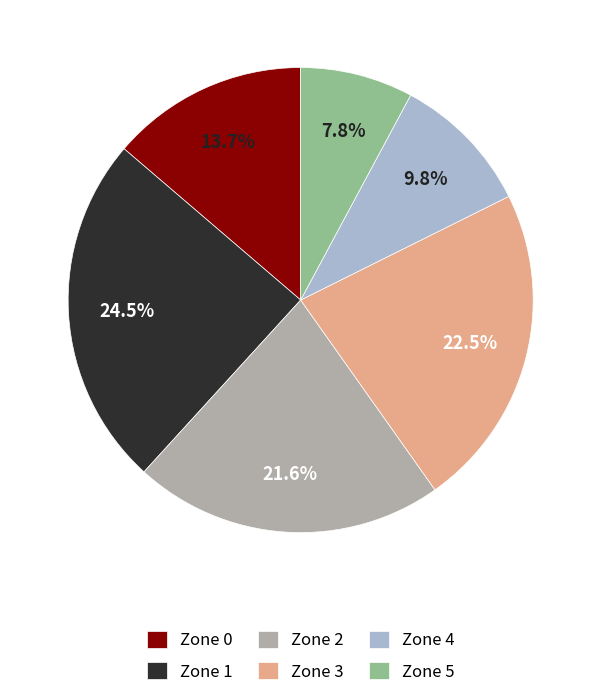

To the nearest percent, what is the combined percentage of Zone 5 and Zone 0?

22%